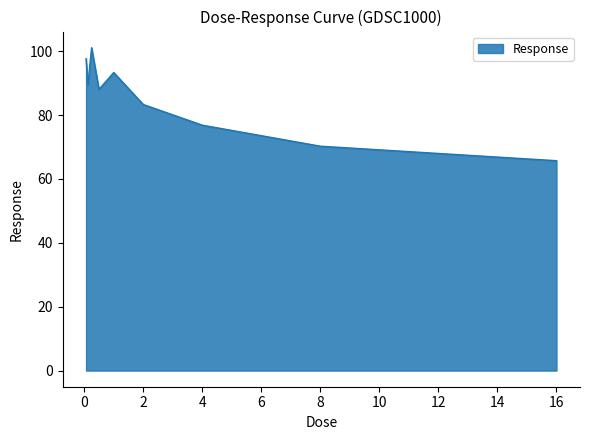

What is the difference between the maximum and minimum values?

35.4